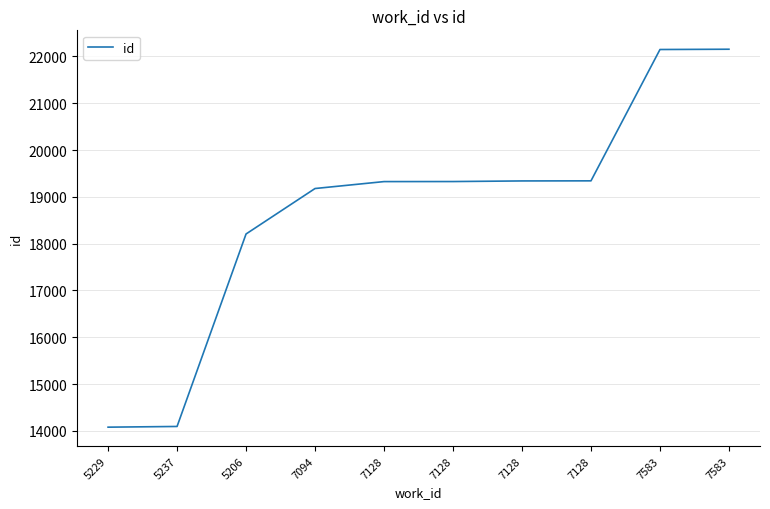

What is the label of the 7th point from the right?

7094